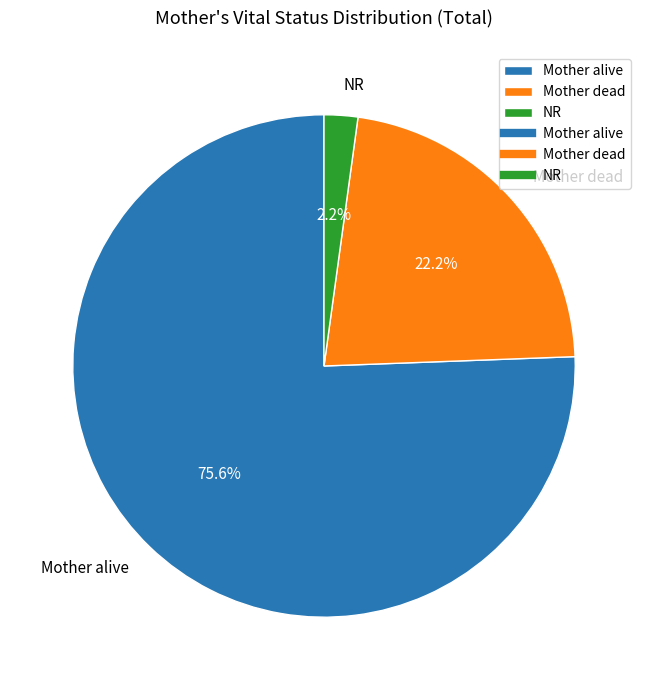

Which has a higher value, Mother dead or Mother alive?

Mother alive